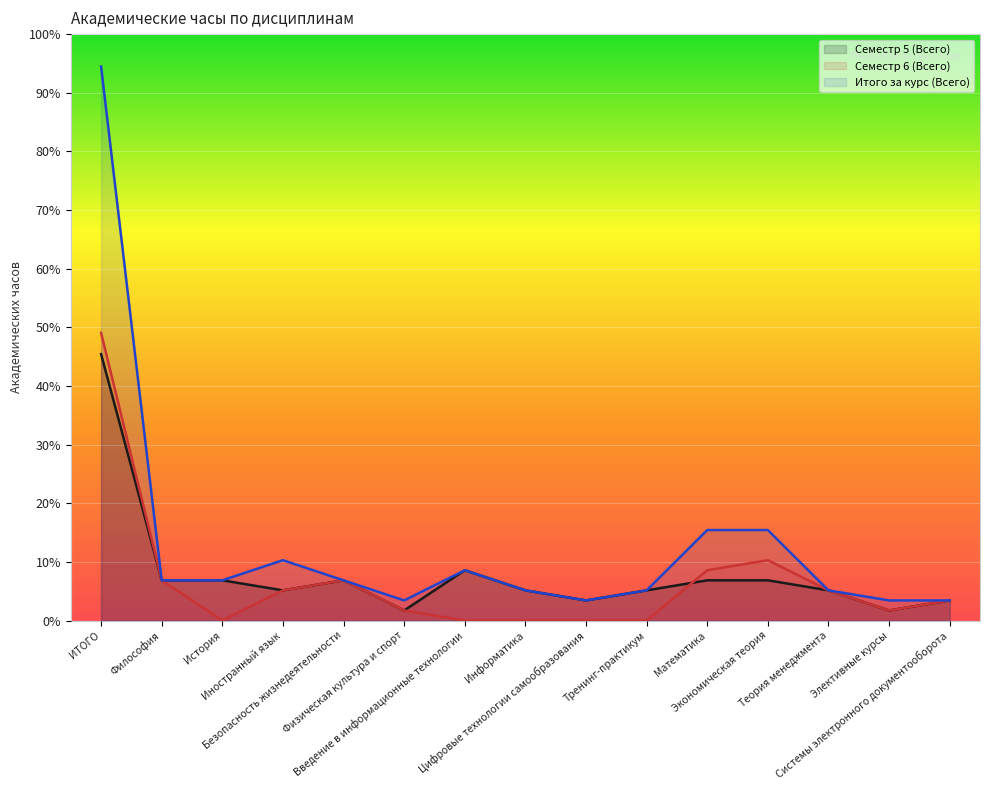

List the series in order of their overall mean, lowest first.

Семестр 6 (Всего), Семестр 5 (Всего), Итого за курс (Всего)